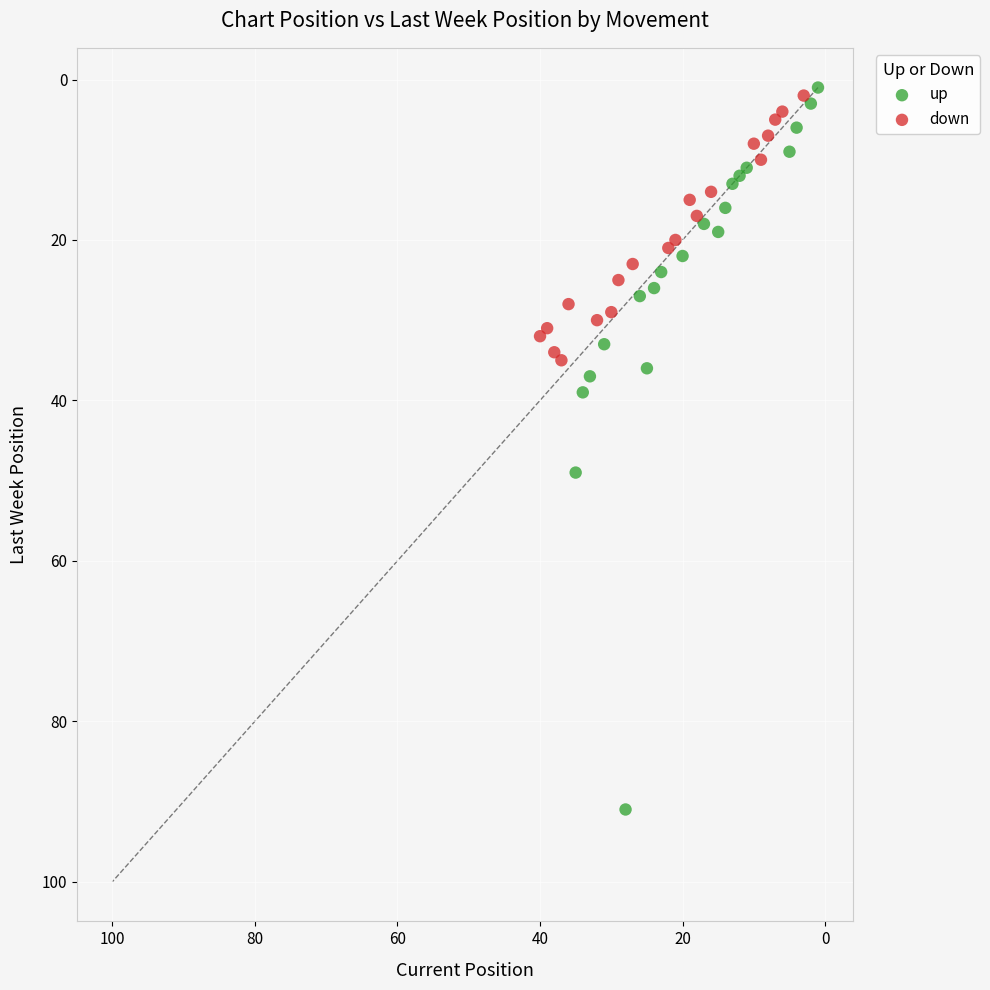

Which series has the largest Y range (max minus min)?

up